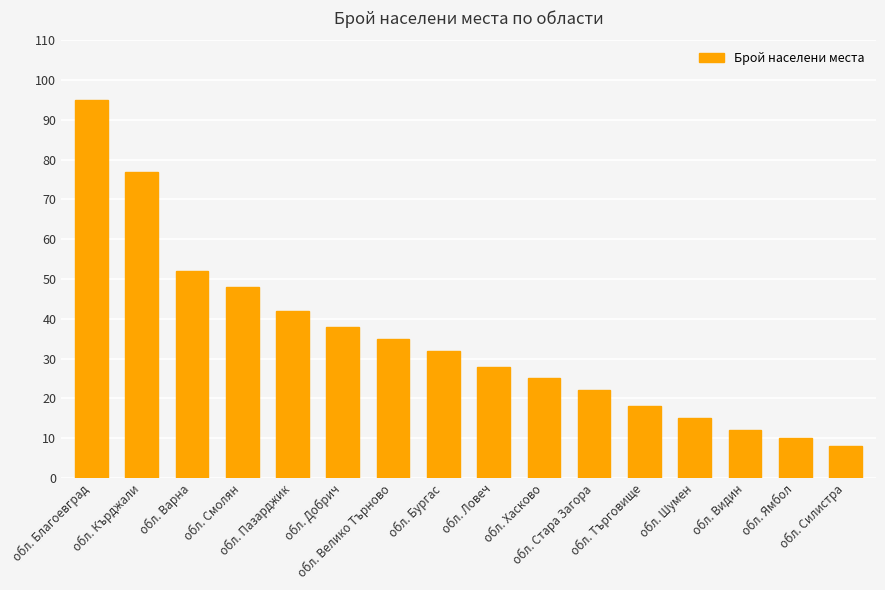

How many data points are less than 32?

8